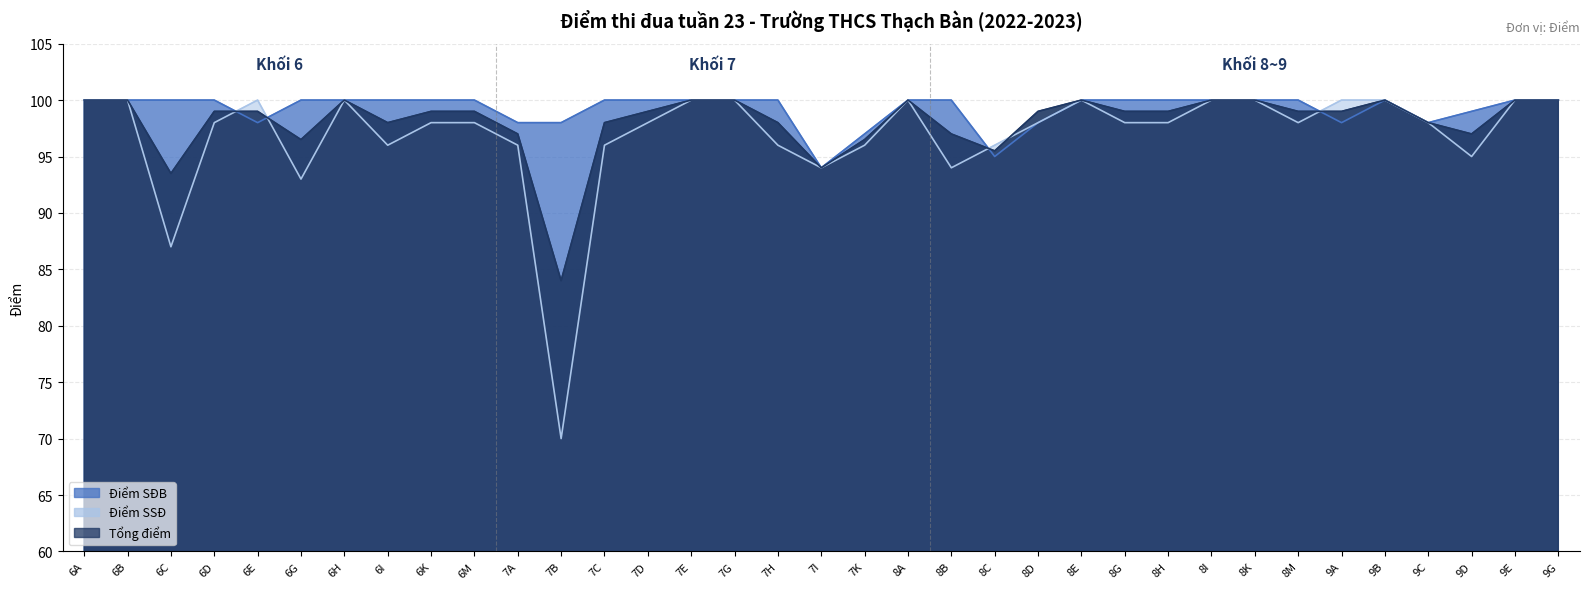

Which series has the largest total across all categories?

Điểm SĐB